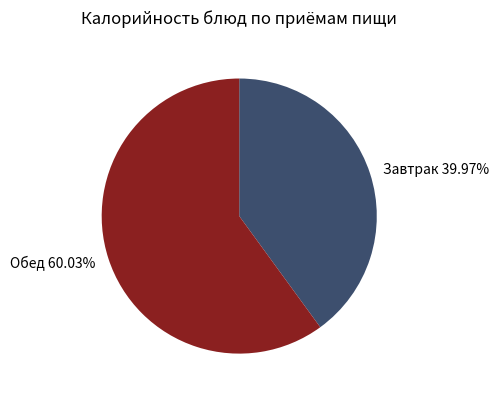

Do Обед 60.03% and Завтрак 39.97% together represent more than half of the pie?

Yes